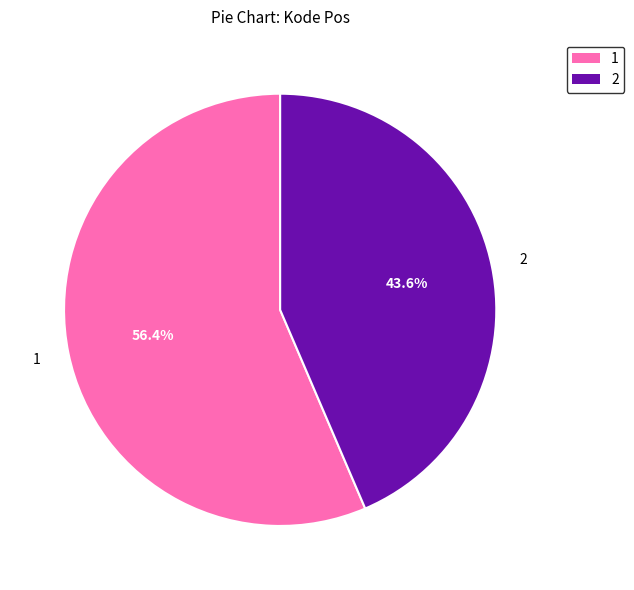

Does 1 account for over 50% of the chart?

Yes